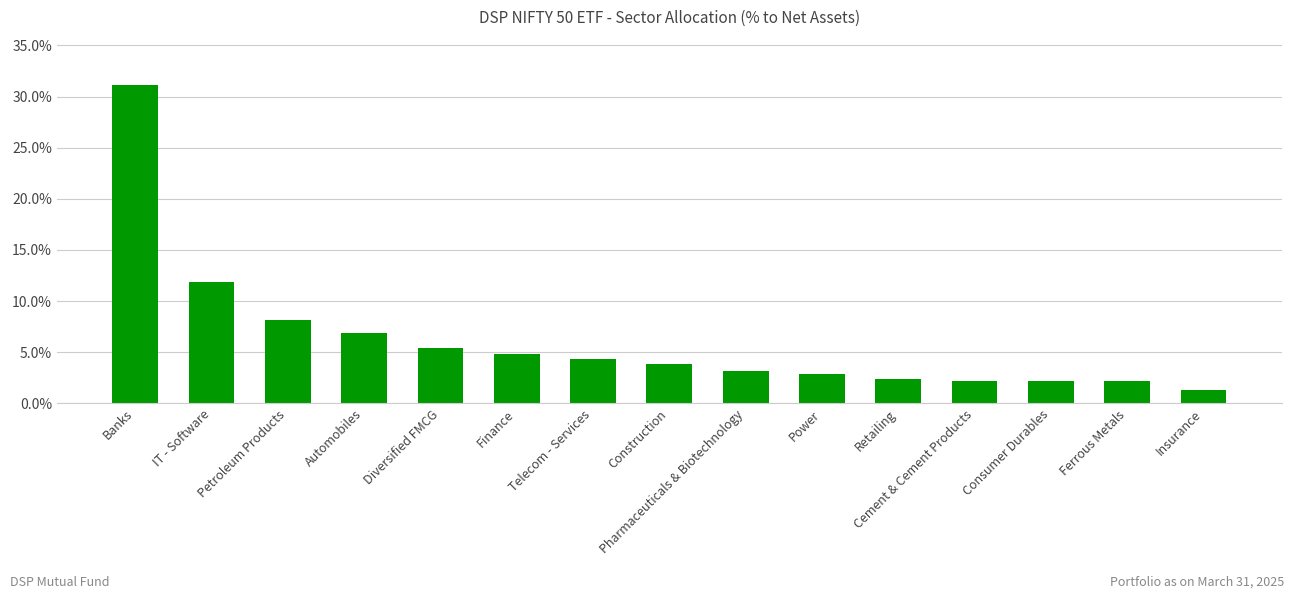

Reading left to right, extract all data points from this chart.

Banks=0.3	IT - Software=0.1	Petroleum Products=0.1	Automobiles=0.1	Diversified FMCG=0.1	Finance=0.0	Telecom - Services=0.0	Construction=0.0	Pharmaceuticals & Biotechnology=0.0	Power=0.0	Retailing=0.0	Cement & Cement Products=0.0	Consumer Durables=0.0	Ferrous Metals=0.0	Insurance=0.0